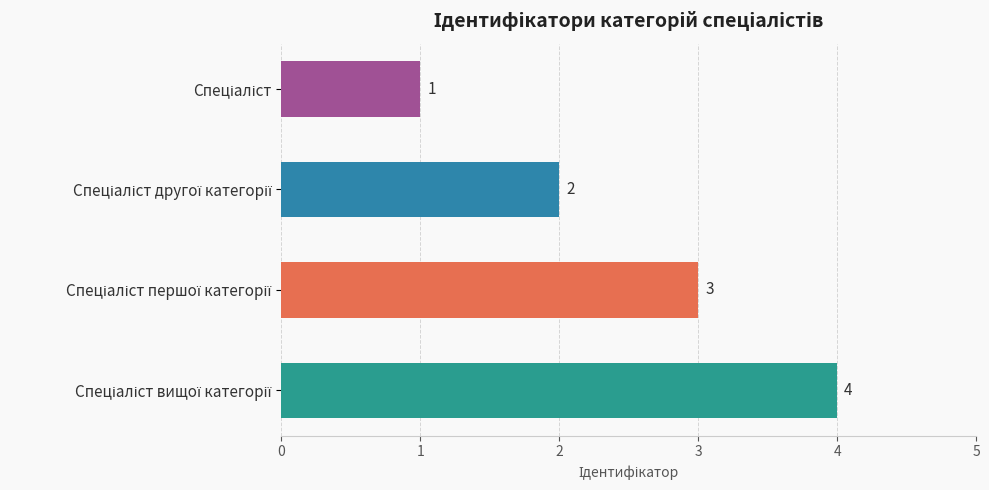

What is the maximum value shown in the chart?

4